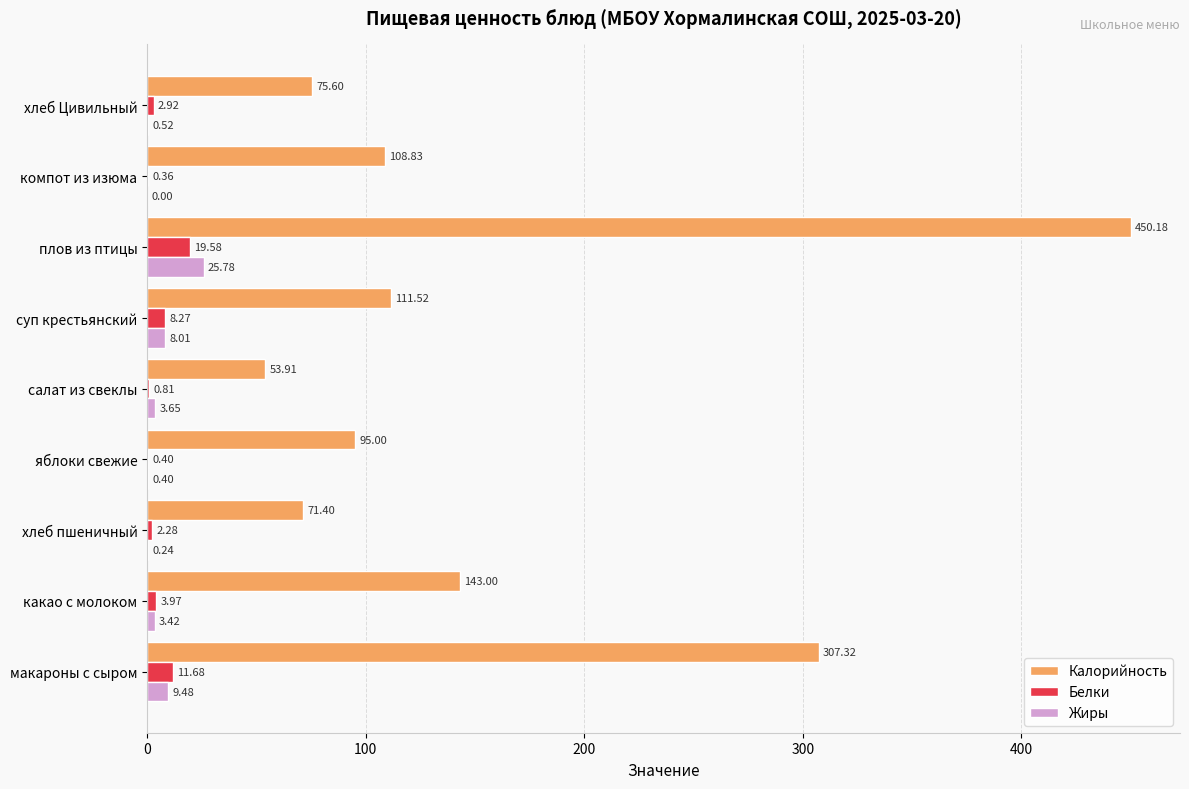

At which category is the sum across all series the highest?

плов из птицы